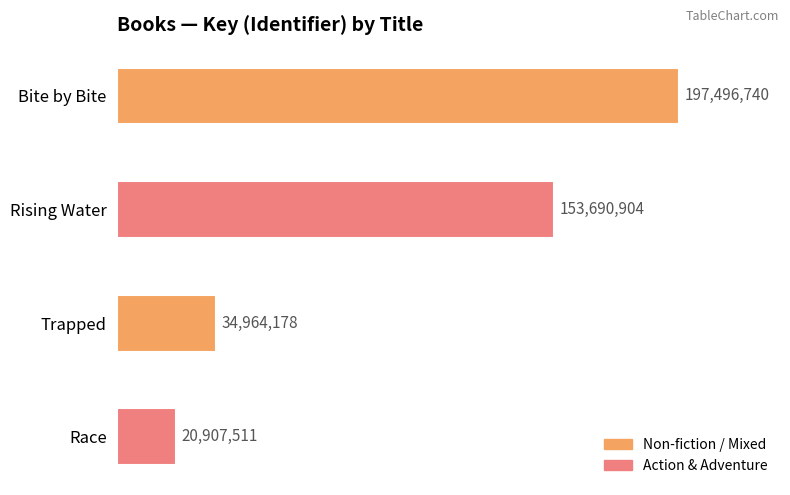

Rank the categories by value from lowest to highest.

Race, Trapped, Rising Water, Bite by Bite